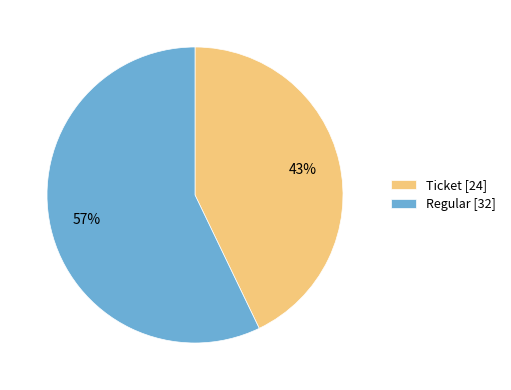

To the nearest percent, what percentage of the pie is Ticket [24]?

43%